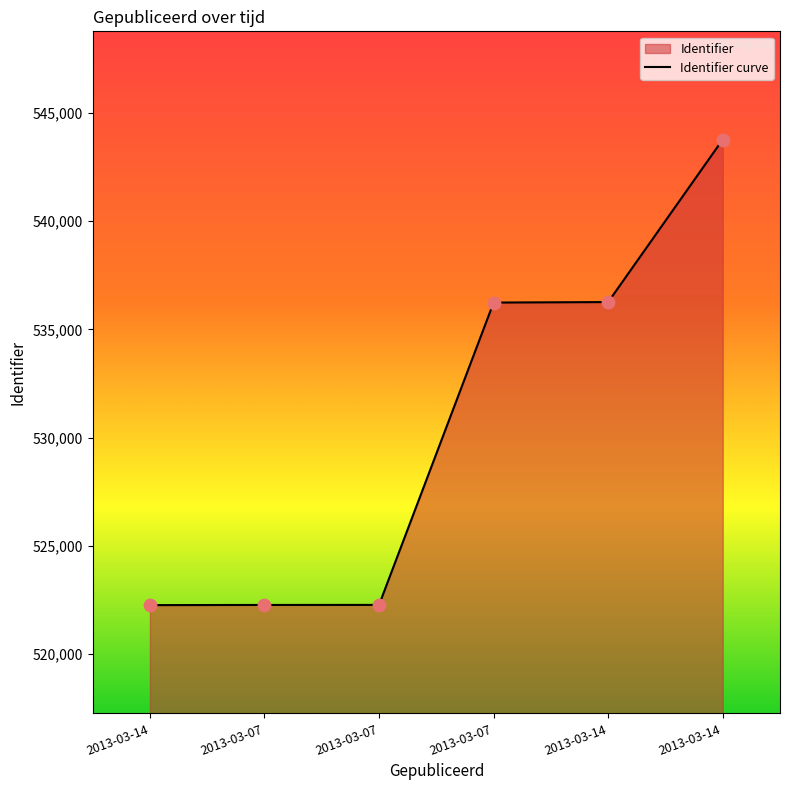

What is the change in value from 2013-03-07 to 2013-03-07?

+13966